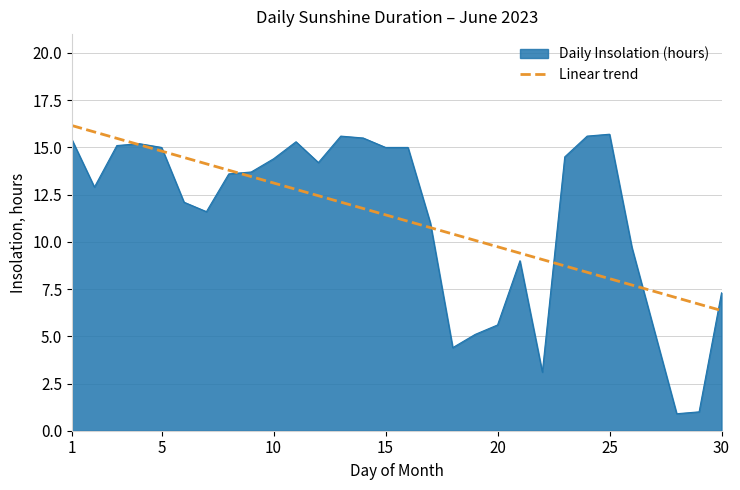

Which series has the widest spread of values?

Daily Insolation (hours)